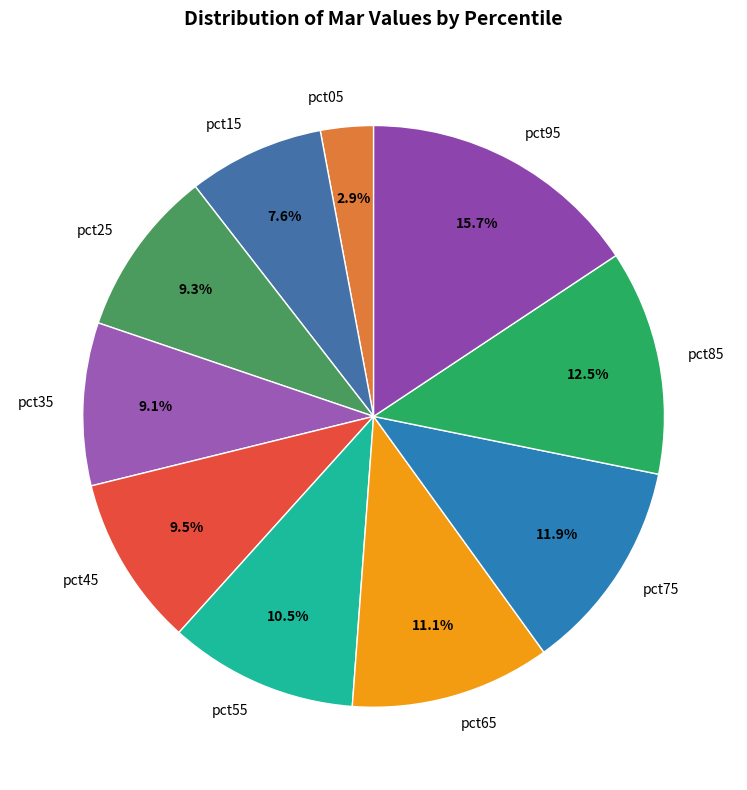

Which has a higher value, pct85 or pct55?

pct85